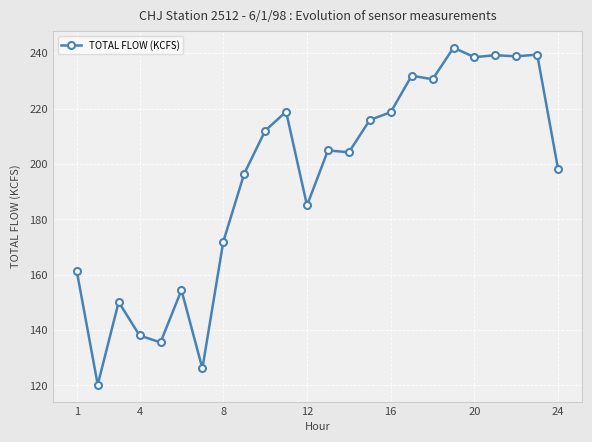

What is the value of the 9th point from the left?

196.5